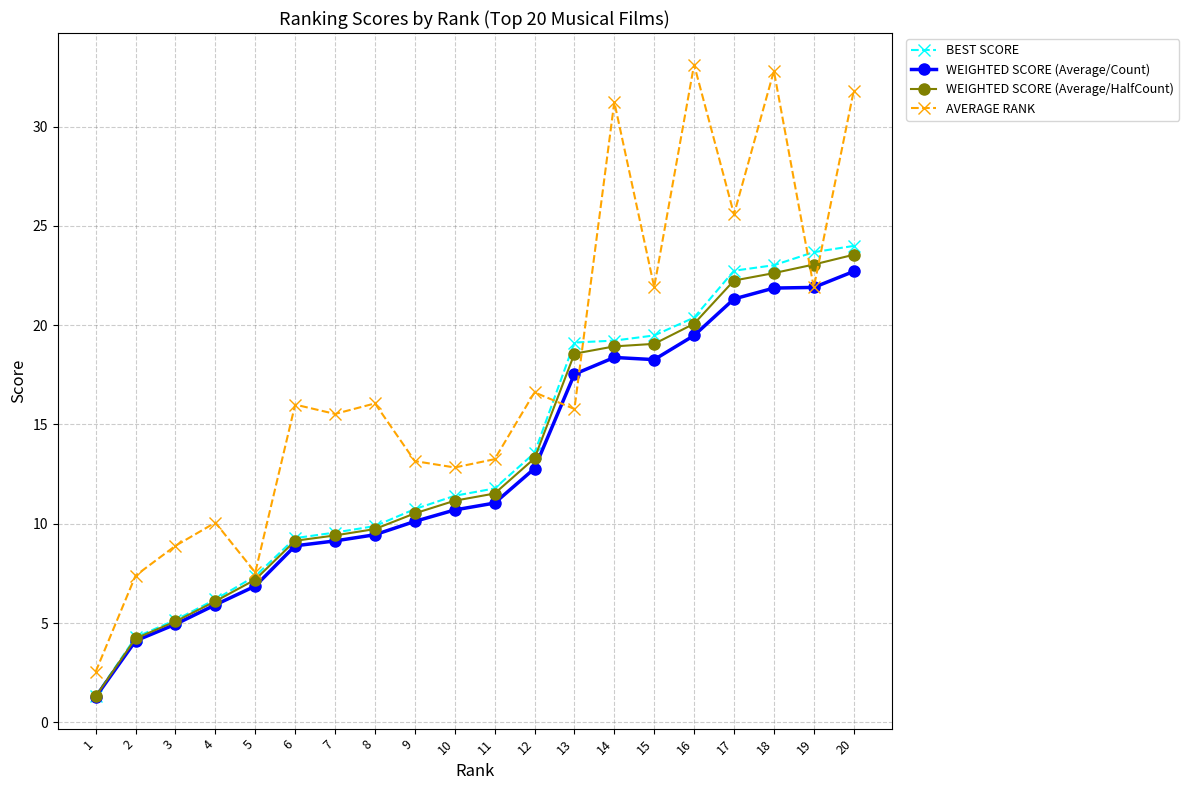

Where is WEIGHTED SCORE (Average/HalfCount) nearest to the value 12?

11